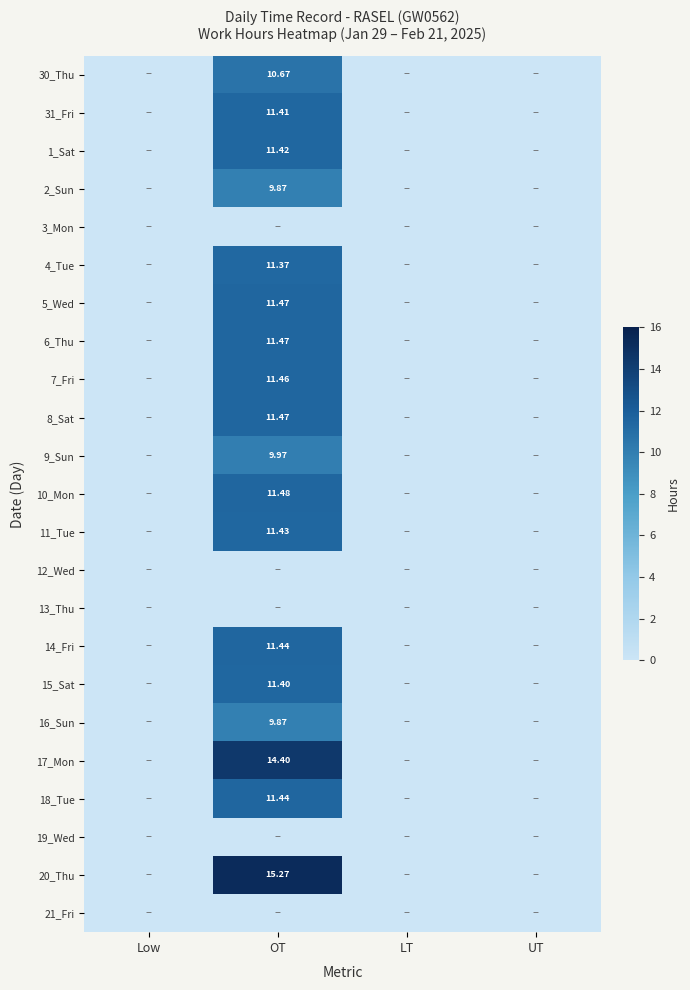

What is the difference between the maximum and second lowest values in the 10_Mon series?

11.5